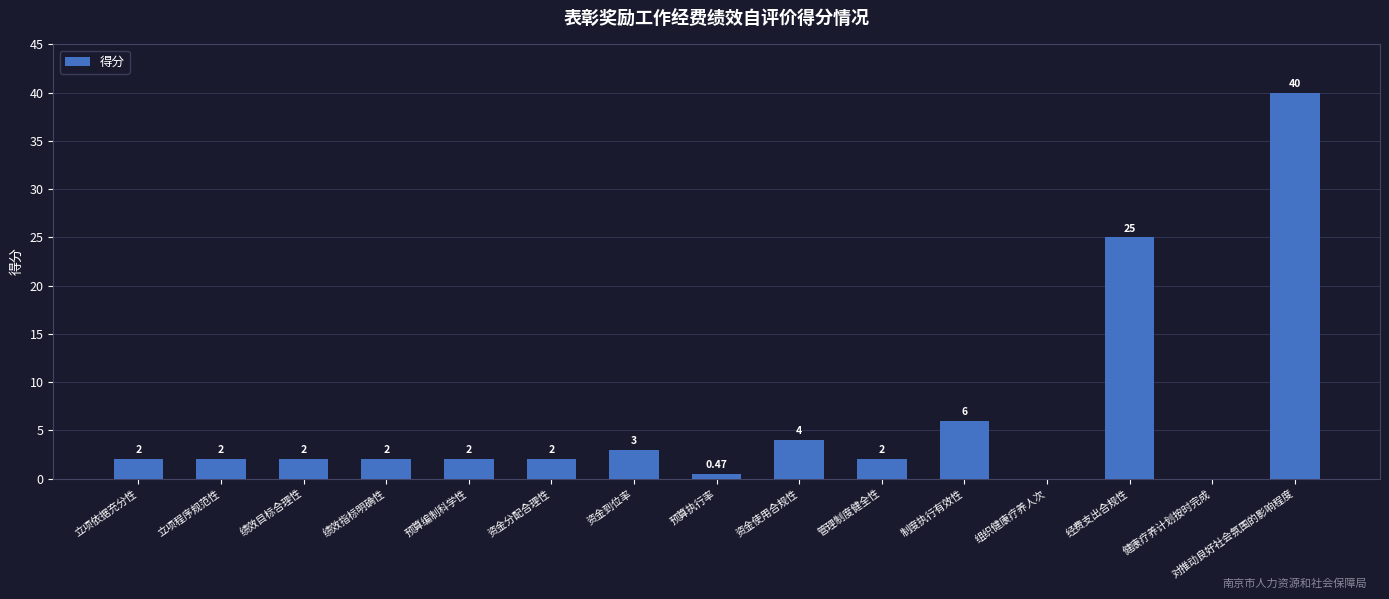

Is it true that the value at 对推动良好社会氛围的影响程度 is 11.3?

False